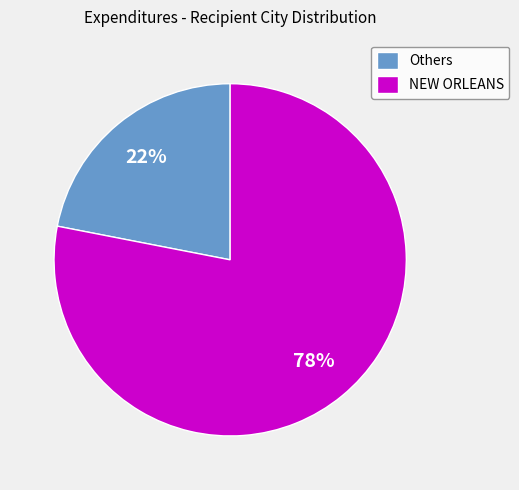

Between Others and NEW ORLEANS, which is larger?

NEW ORLEANS